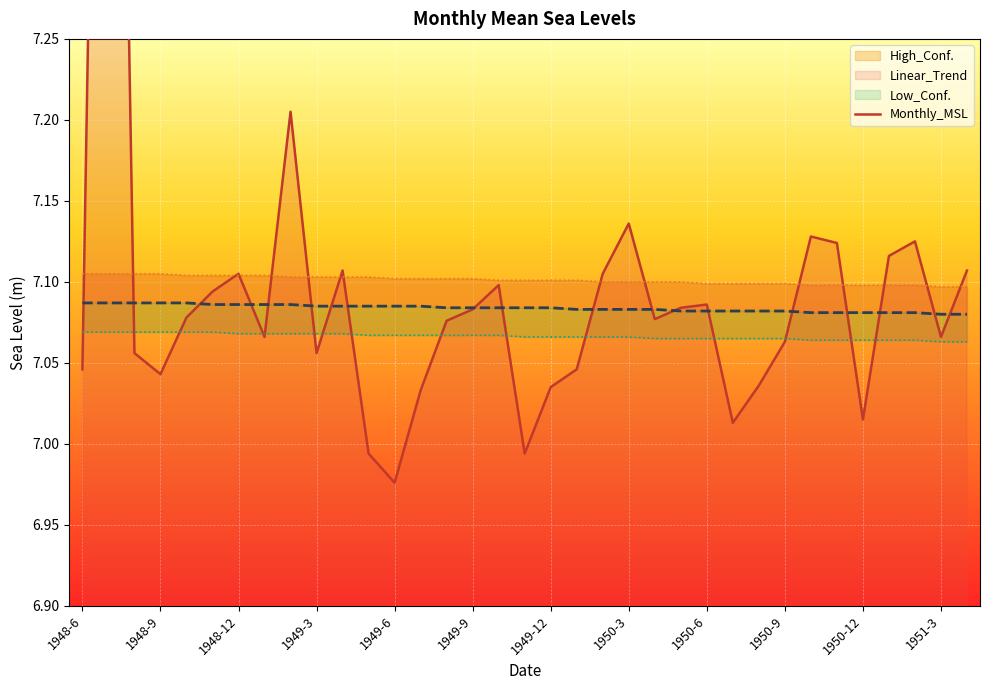

At how many categories does at least one series exceed 7?

35